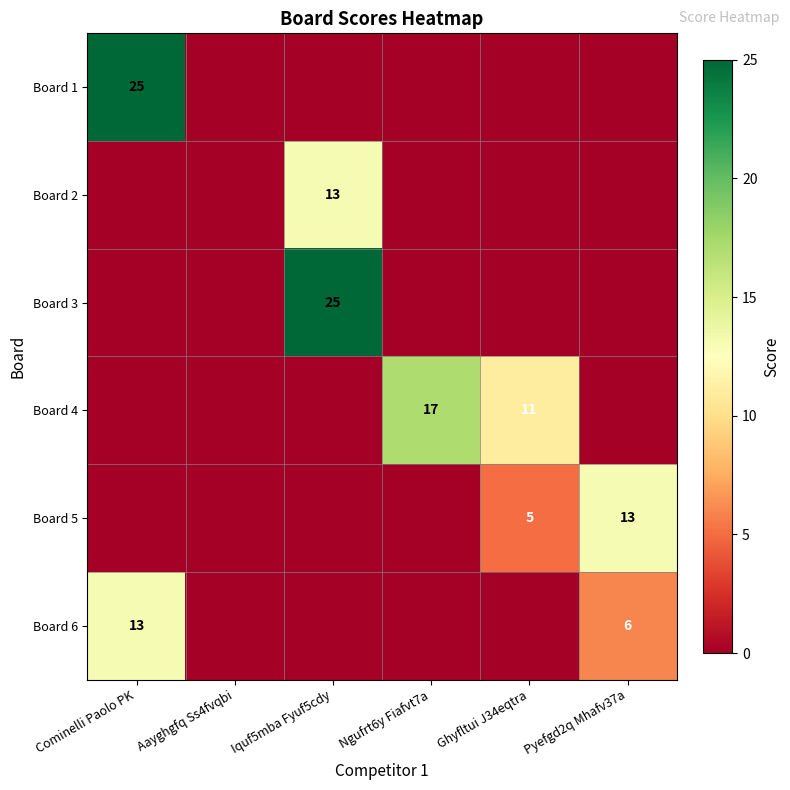

True or false: Board 4 has a value of 2 at Ghyfltui J34eqtra.

False